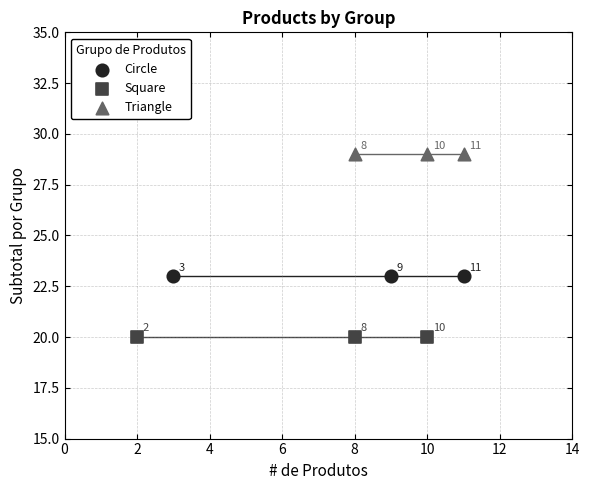

Which series contains the highest Y value?

Triangle